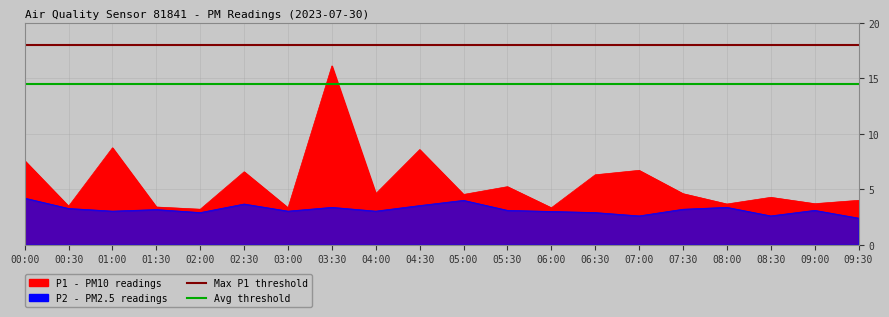

At which label is P1 closest to 9?

01:00